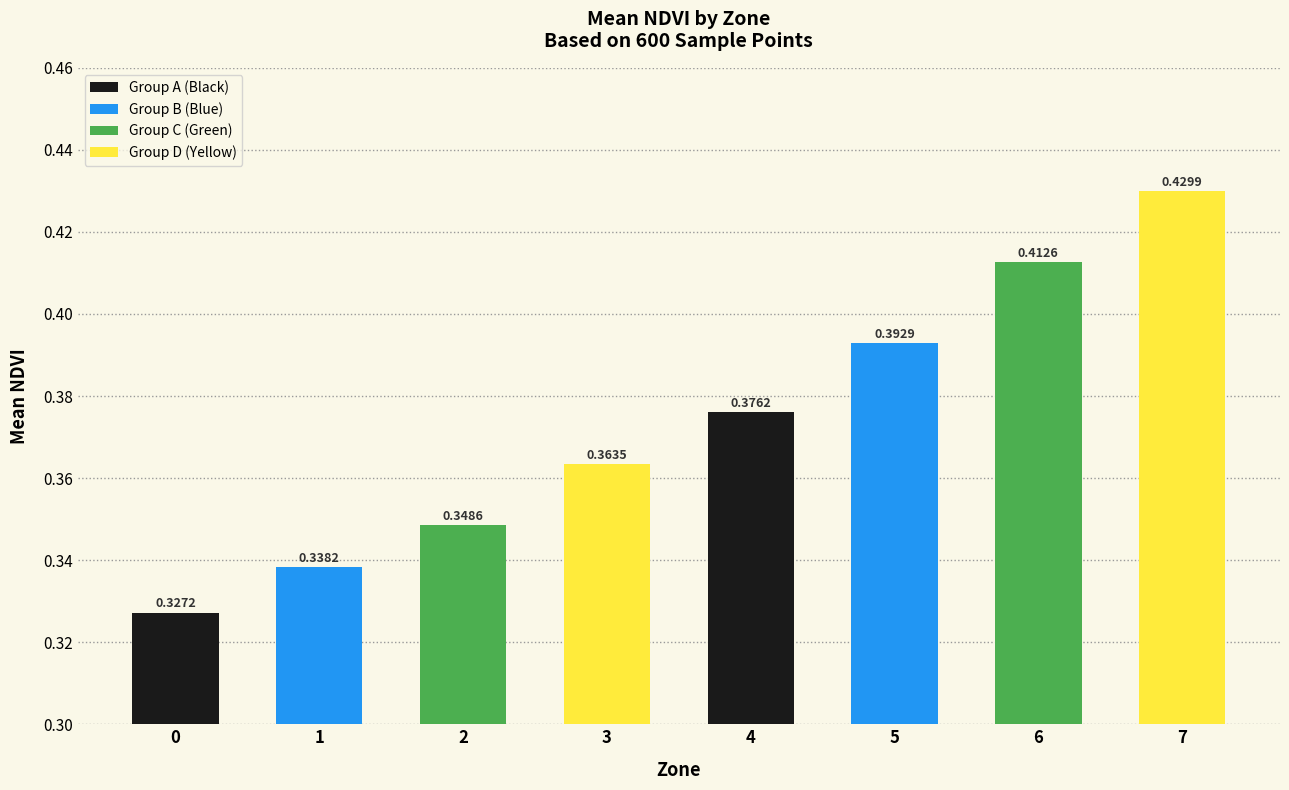

Rank the categories by value from lowest to highest.

0, 1, 2, 3, 4, 5, 6, 7